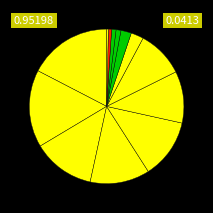

How many segments does this pie chart have?

13